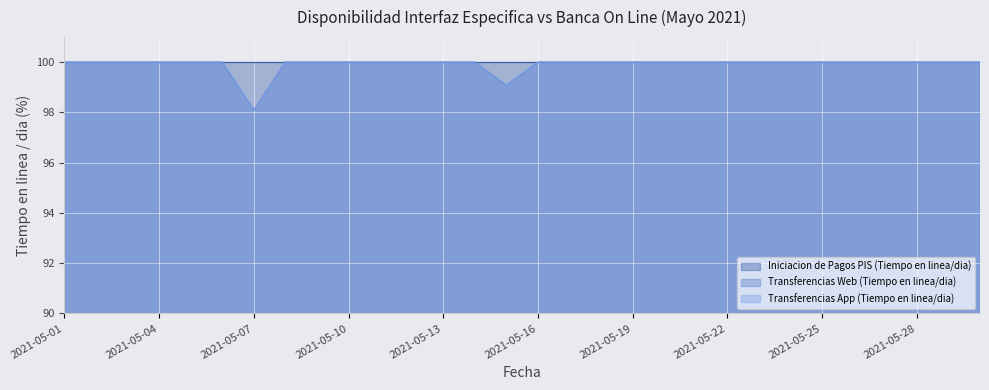

What is the difference between the maximum and minimum values in the Transferencias Web (Tiempo en linea/dia) series?

1.9